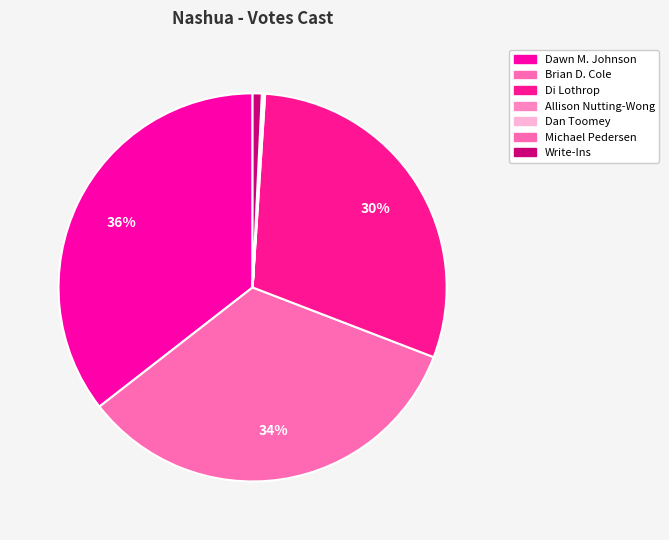

Is Dawn M. Johnson the majority of the pie?

No